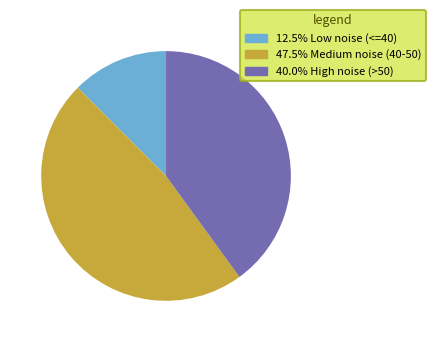

Is there a majority slice in this chart?

No